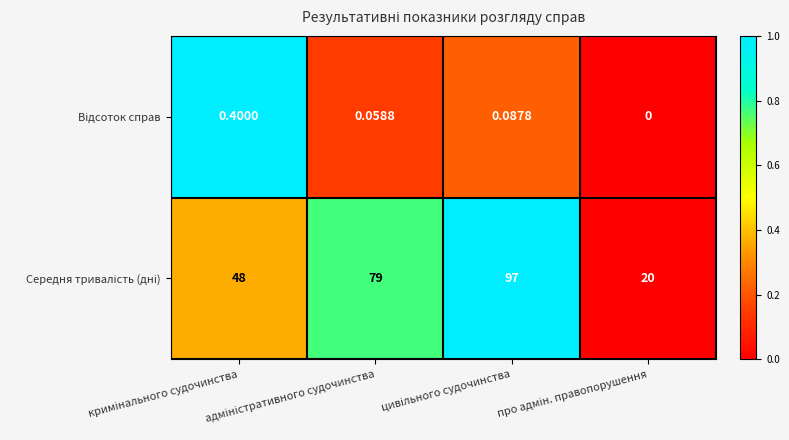

How many data points does each series have?

4